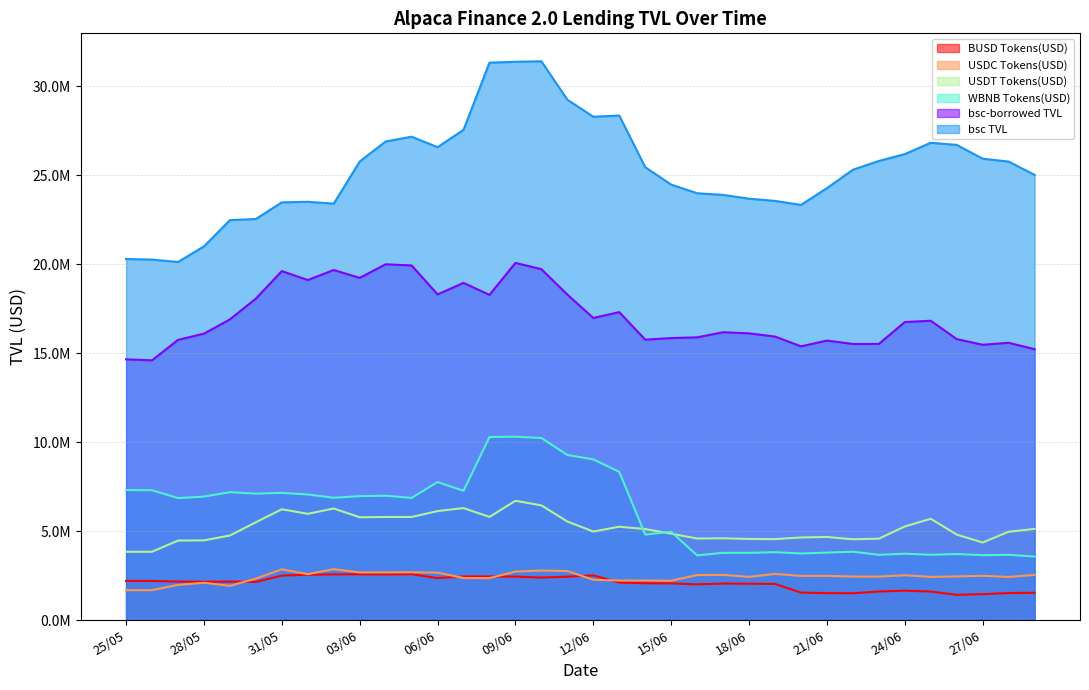

True or false: bsc TVL has a value of 25760959.7 at 28/06.

True